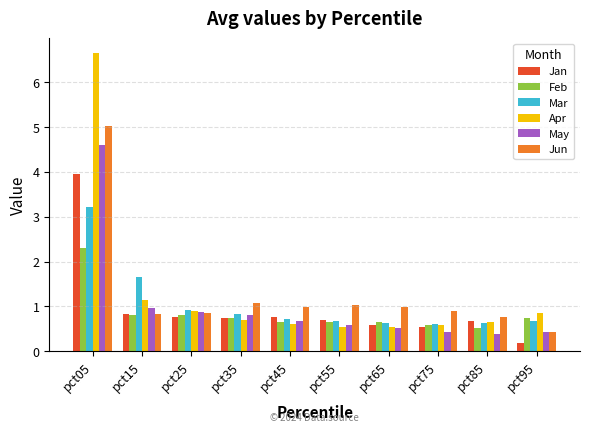

The Jun series shows 0.7 at pct65. True or false?

False